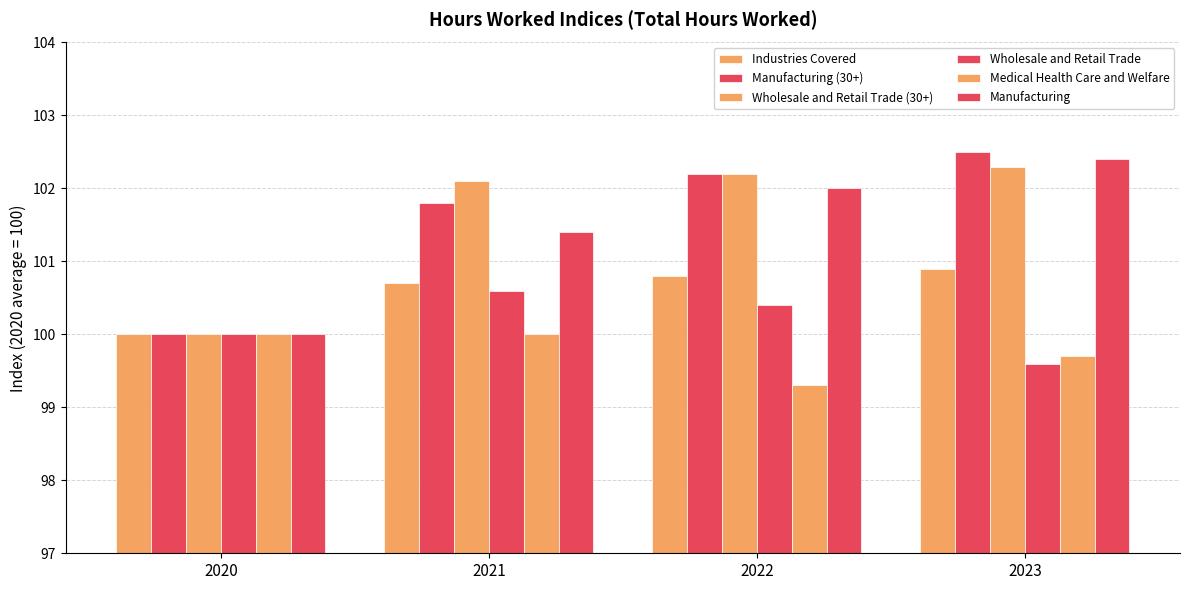

How many groups of bars are there?

4